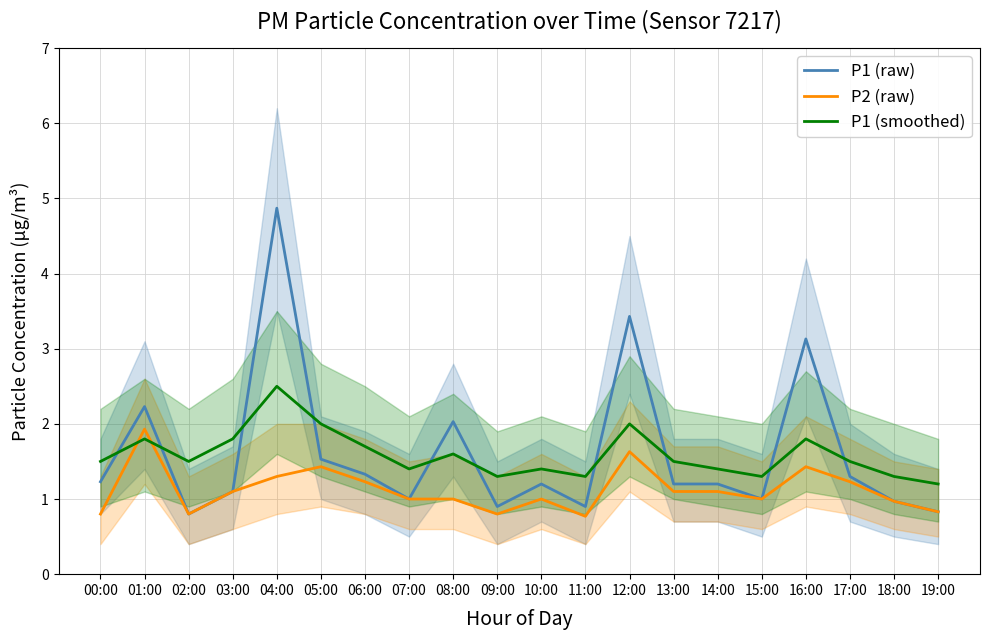

Which series has the largest range (max minus min)?

P1 (raw)